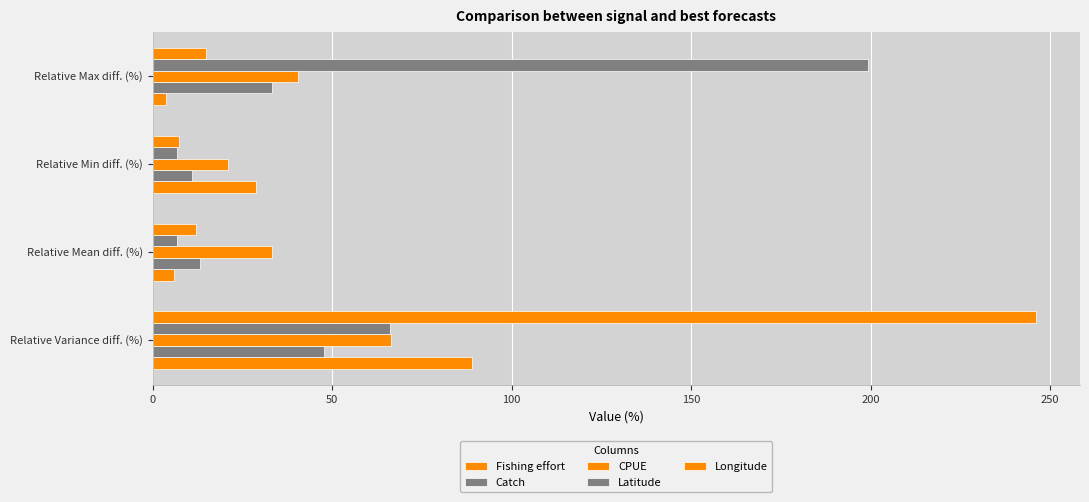

How many values in the Fishing effort series exceed 28?

2